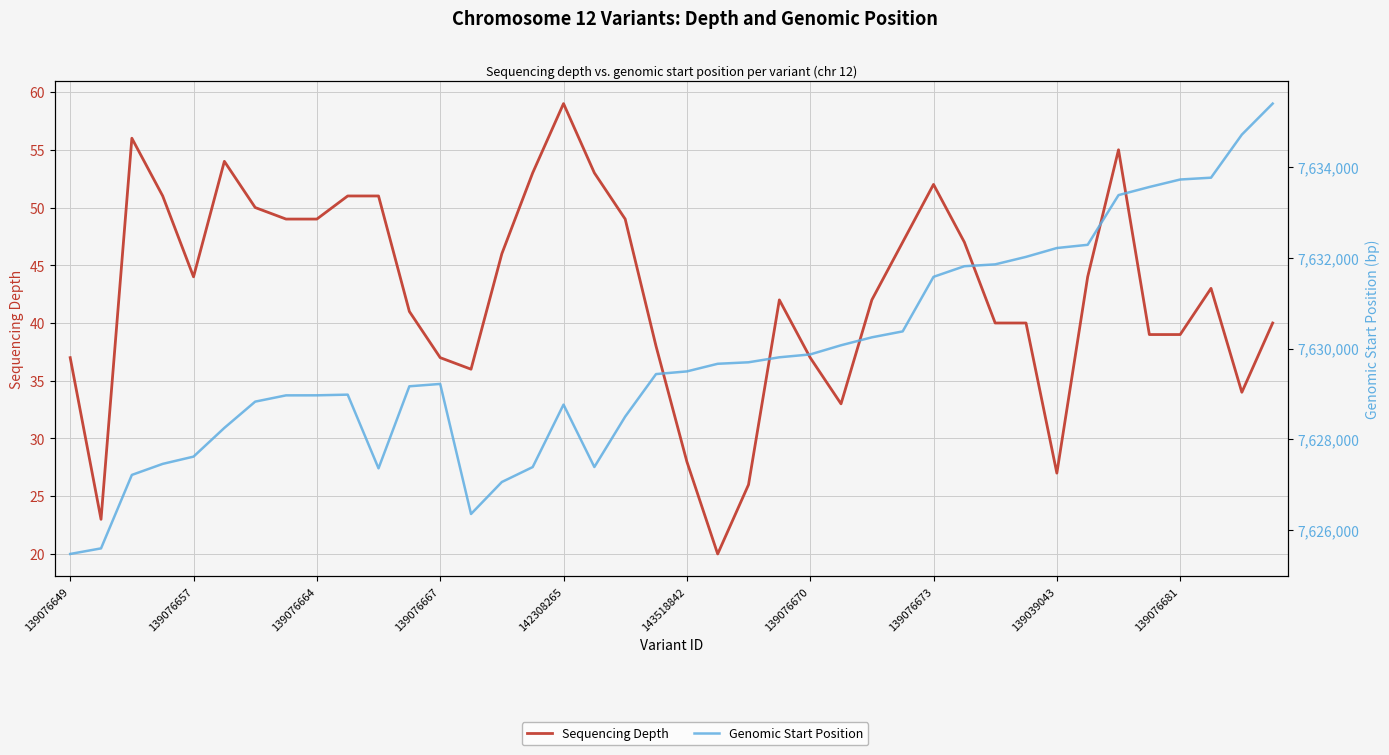

What is the difference between the Sequencing Depth values at 38 and 142308265?

10